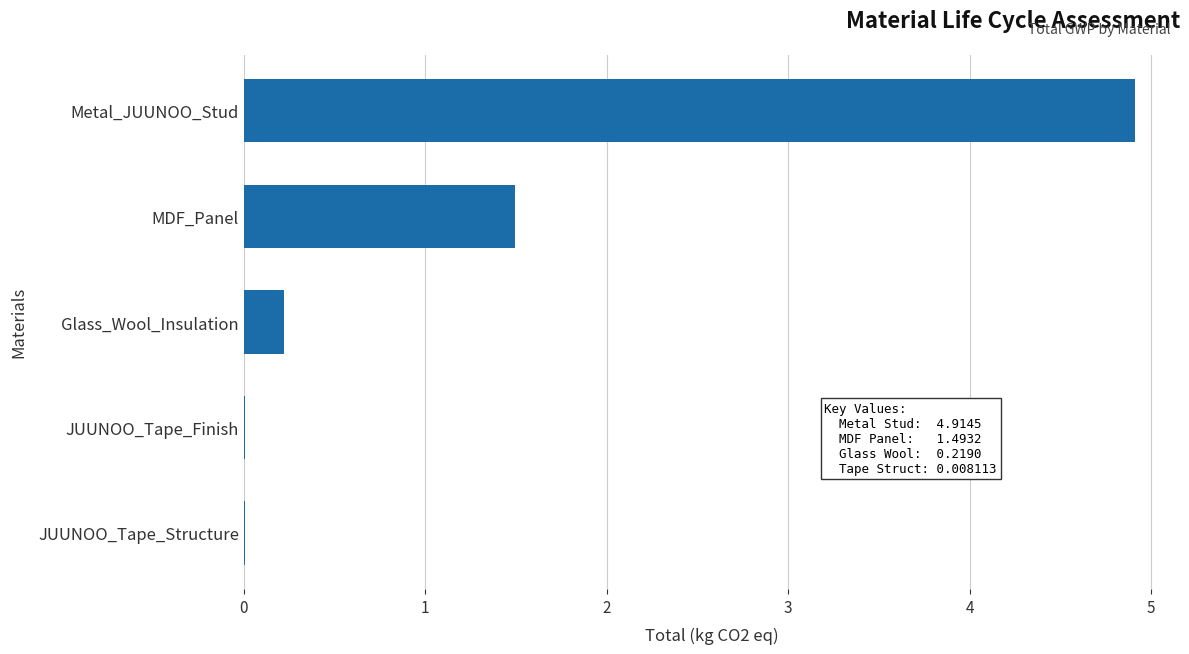

True or false: the data shows 1.5 at MDF_Panel.

True